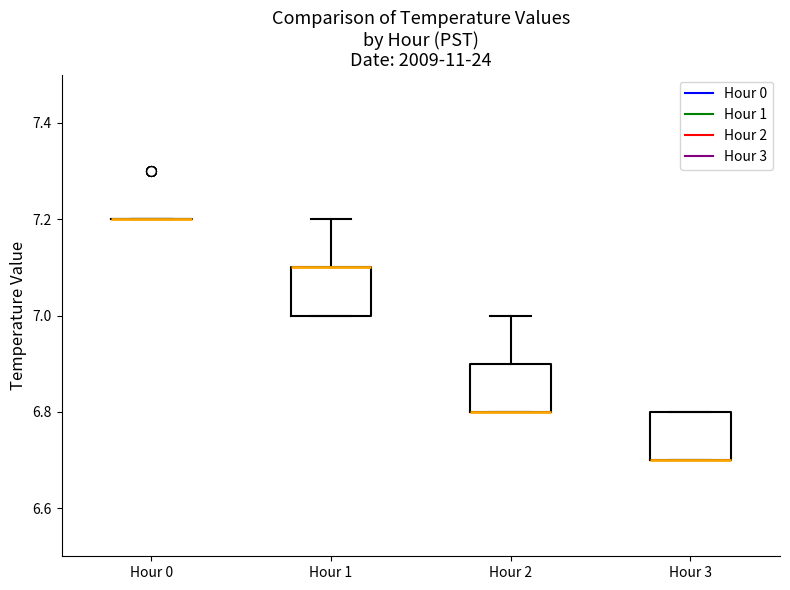

Reading left to right, transcribe this box plot: for each box, give where its median line is, the range the box spans, and where its two whiskers end, as read against the y-axis. The values are not printed on the chart, so give them approximately, as read against the axis.

Hour 0: box collapsed to a line at 7.2, whiskers 7.2 to 7.2
Hour 1: median 7.1 (drawn on the box's upper edge), box 7.0 to 7.1, whiskers 7.0 to 7.2
Hour 2: median 6.8 (drawn on the box's lower edge), box 6.8 to 6.9, whiskers 6.8 to 7.0
Hour 3: median 6.7 (drawn on the box's lower edge), box 6.7 to 6.8, whiskers 6.7 to 6.8